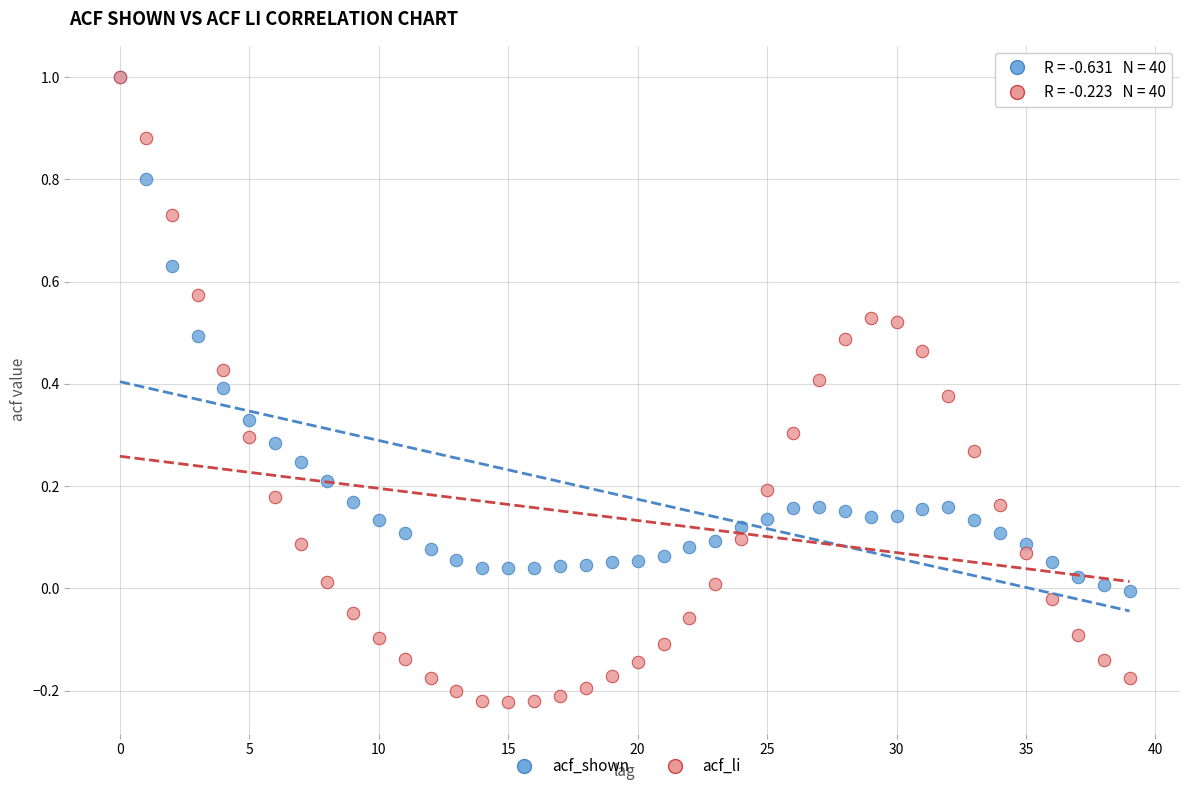

What are all the series names shown in the legend?

acf_shown, acf_li